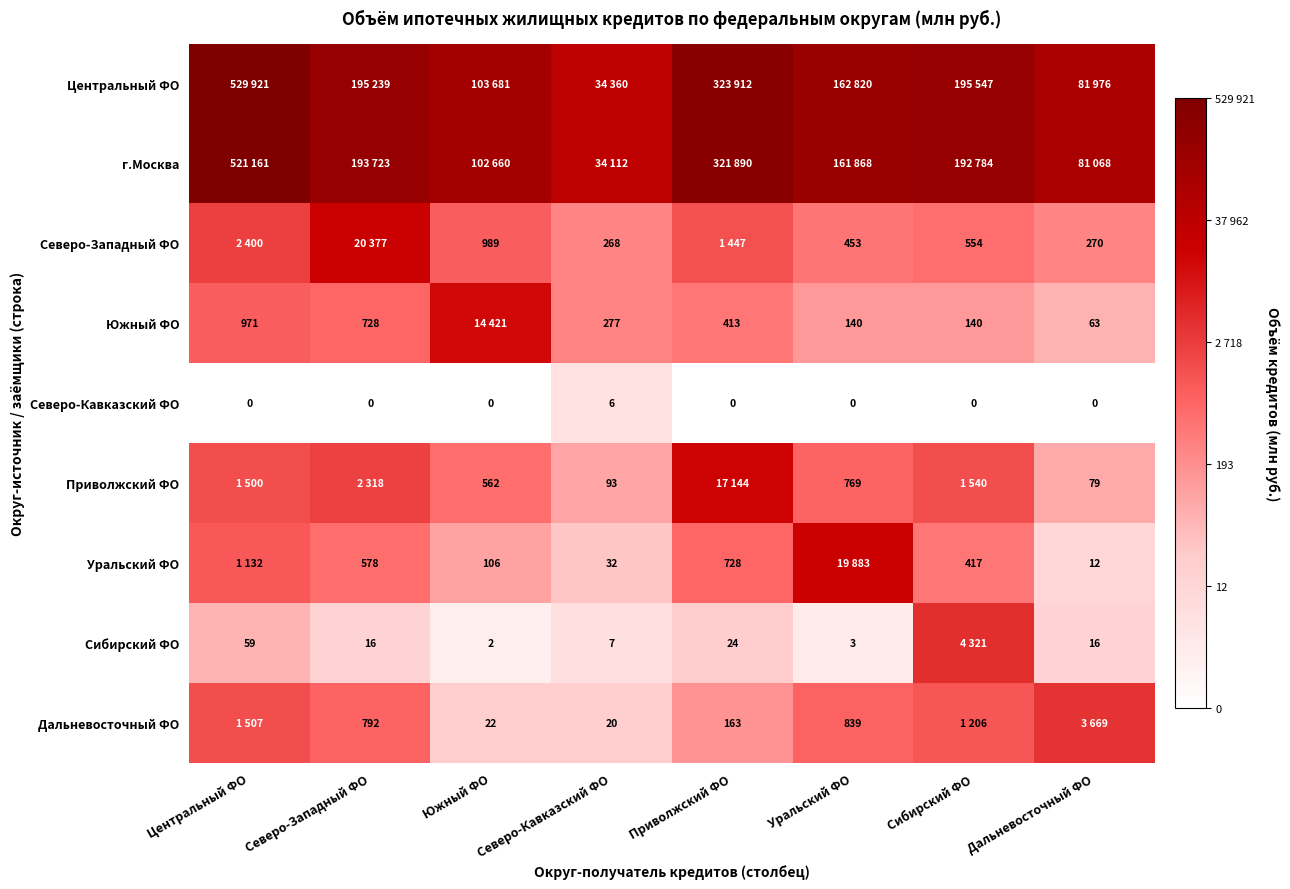

At which label does Северо-Кавказский ФО reach its peak?

Северо-Кавказский ФО